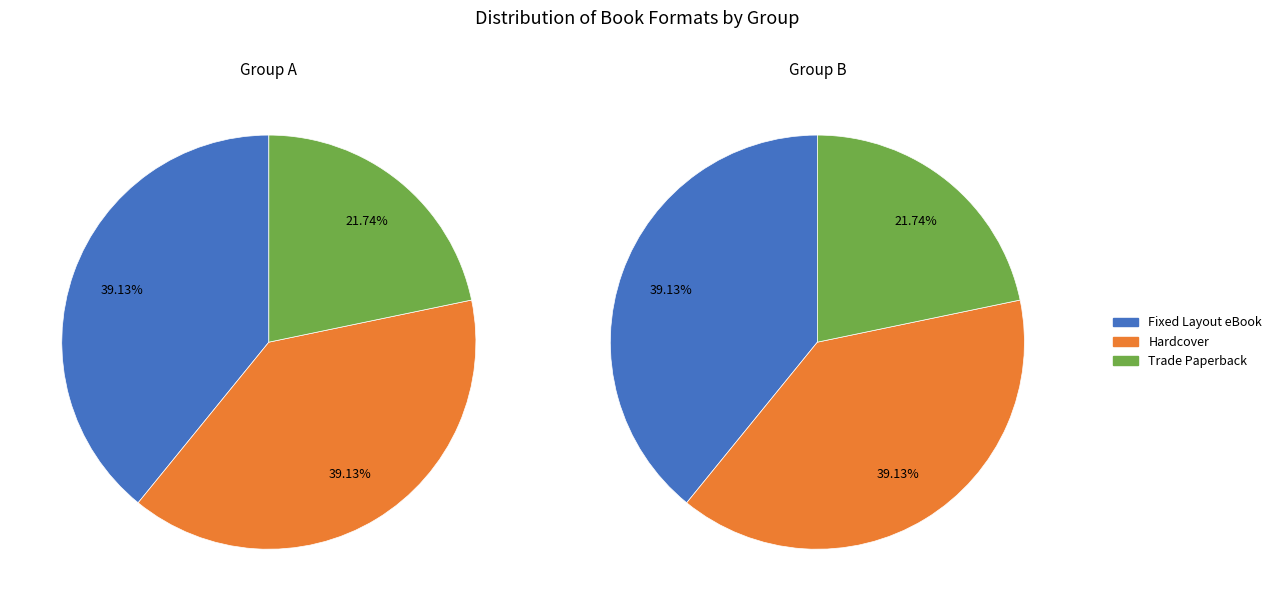

Is Hardcover the majority of the pie?

No